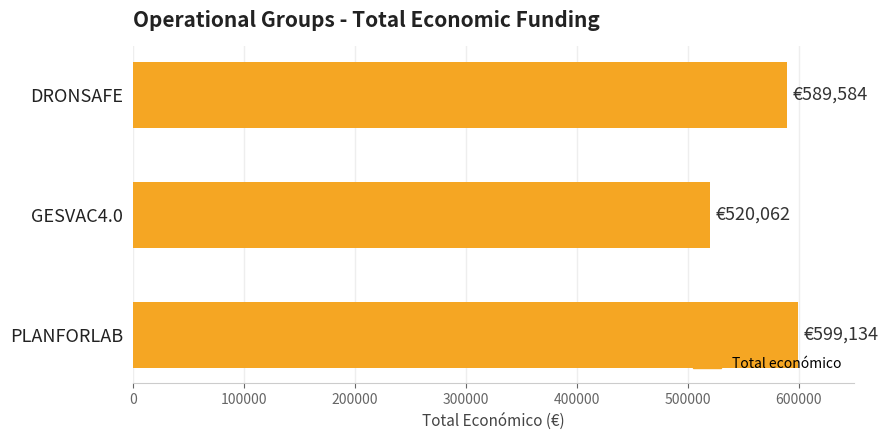

What is the smallest value displayed?

520062